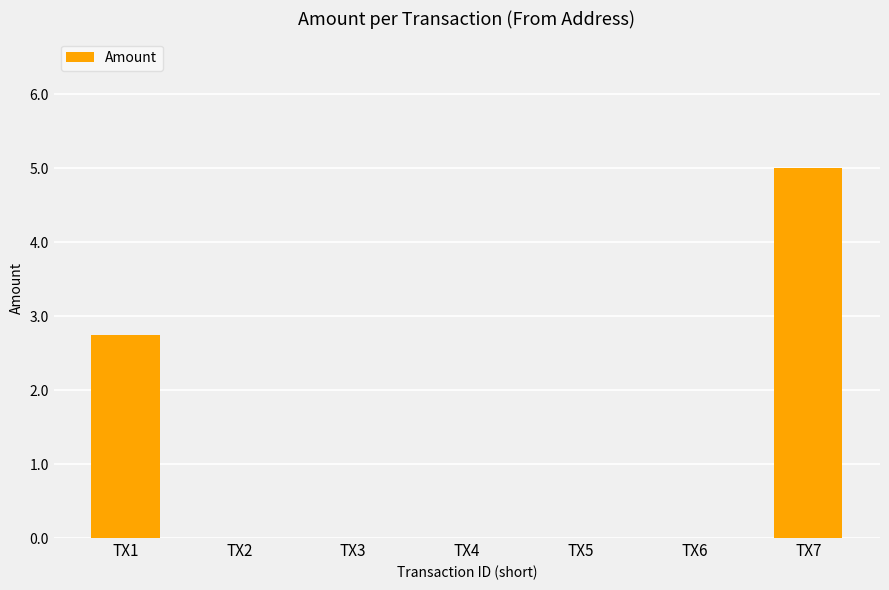

The chart shows a value of 0.0 at TX2. True or false?

True